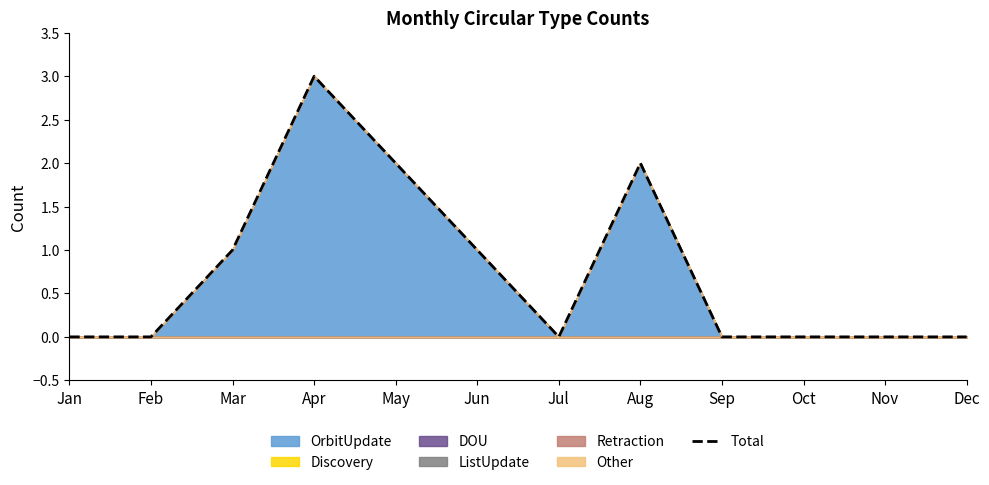

How many interior local valleys (lower than both neighbors) does the data have?

1